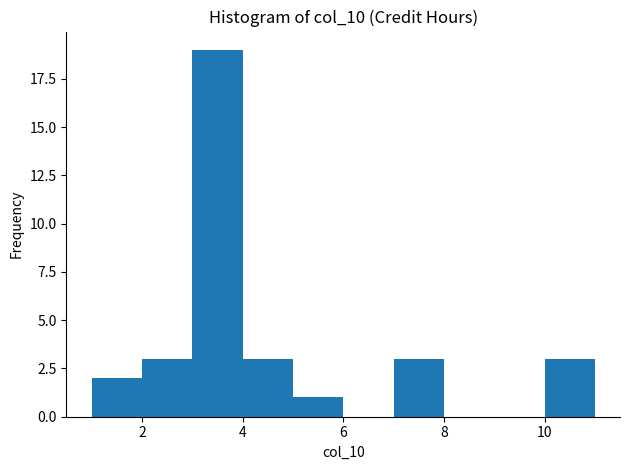

Reading left to right, transcribe this chart: for each bar, give the range it covers on the x-axis and its height. The values are not printed on the chart, so give them approximately, as read against the axis.

1 to 2: 2
2 to 3: 3
3 to 4: 19
4 to 5: 3
5 to 6: 1
6 to 7: 0
7 to 8: 3
8 to 9: 0
9 to 10: 0
10 to 11: 3